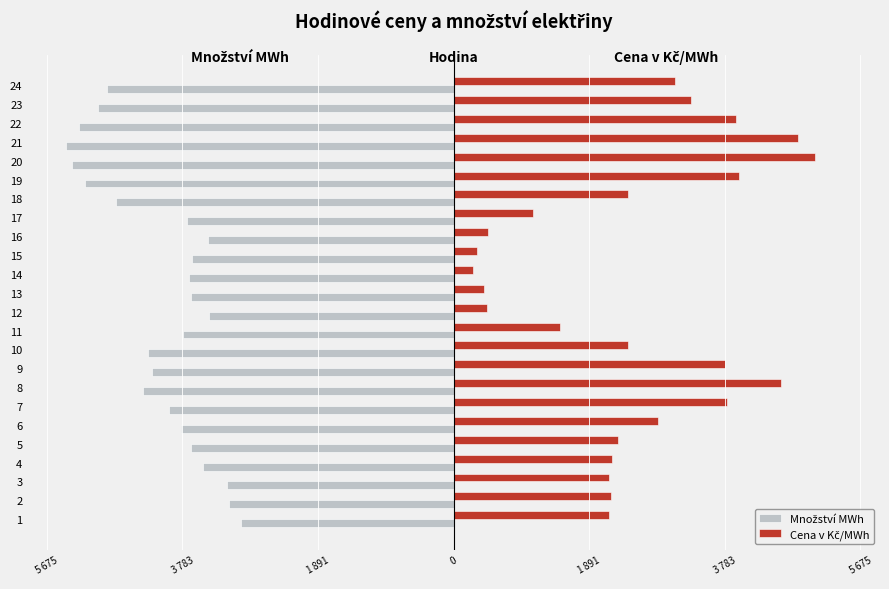

Which series has the largest total across all categories?

Cena v Kč/MWh